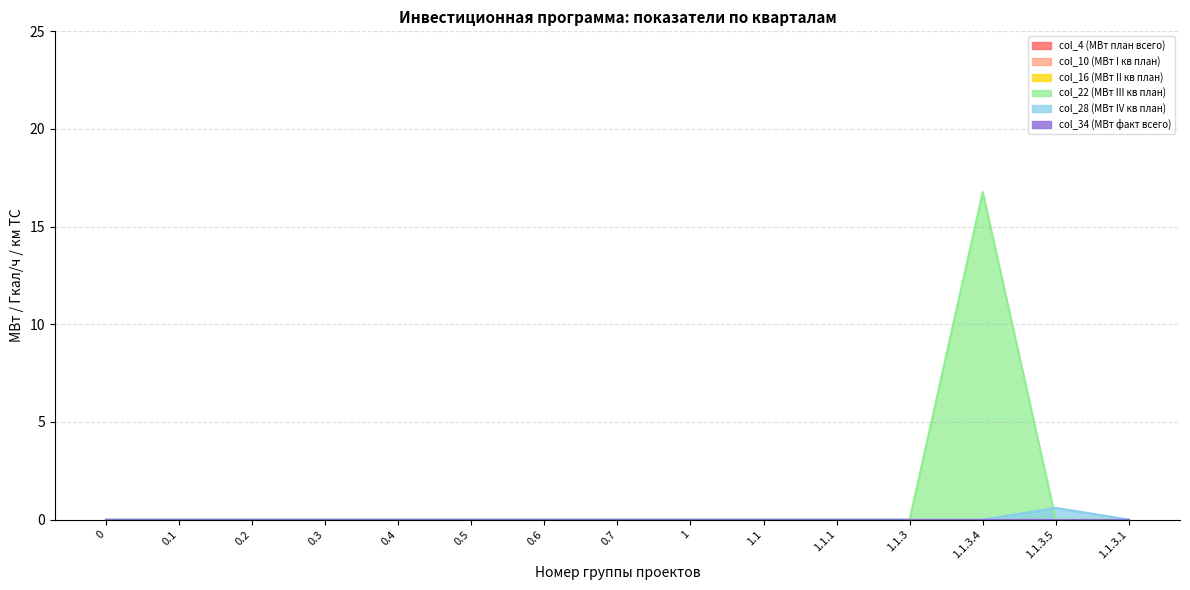

True or false: Всего (план) and II квартал (план) cross at least once.

False